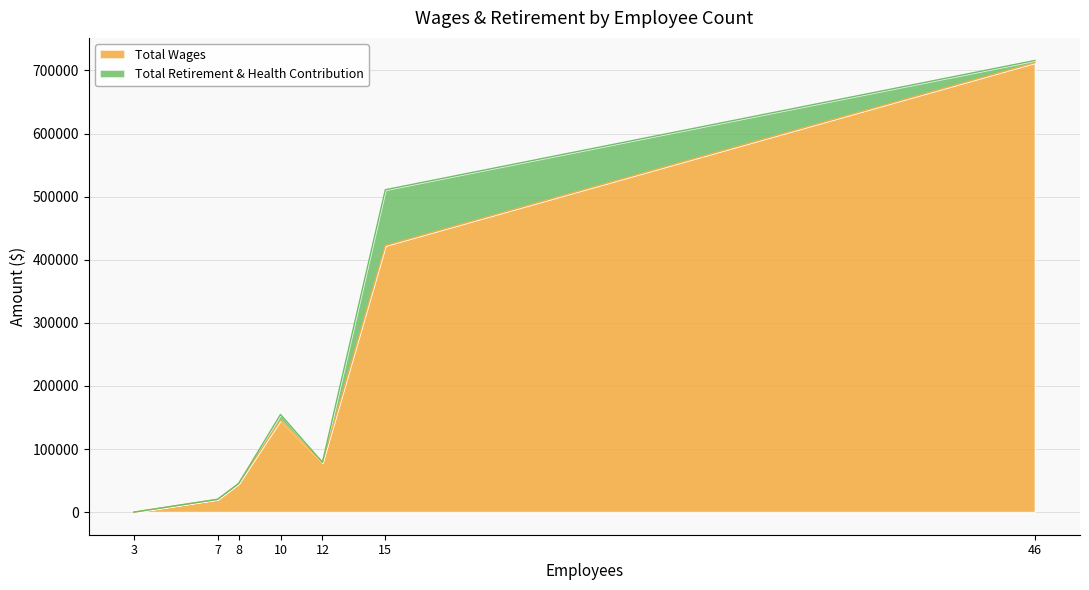

Which series has the largest range (max minus min)?

Total Wages